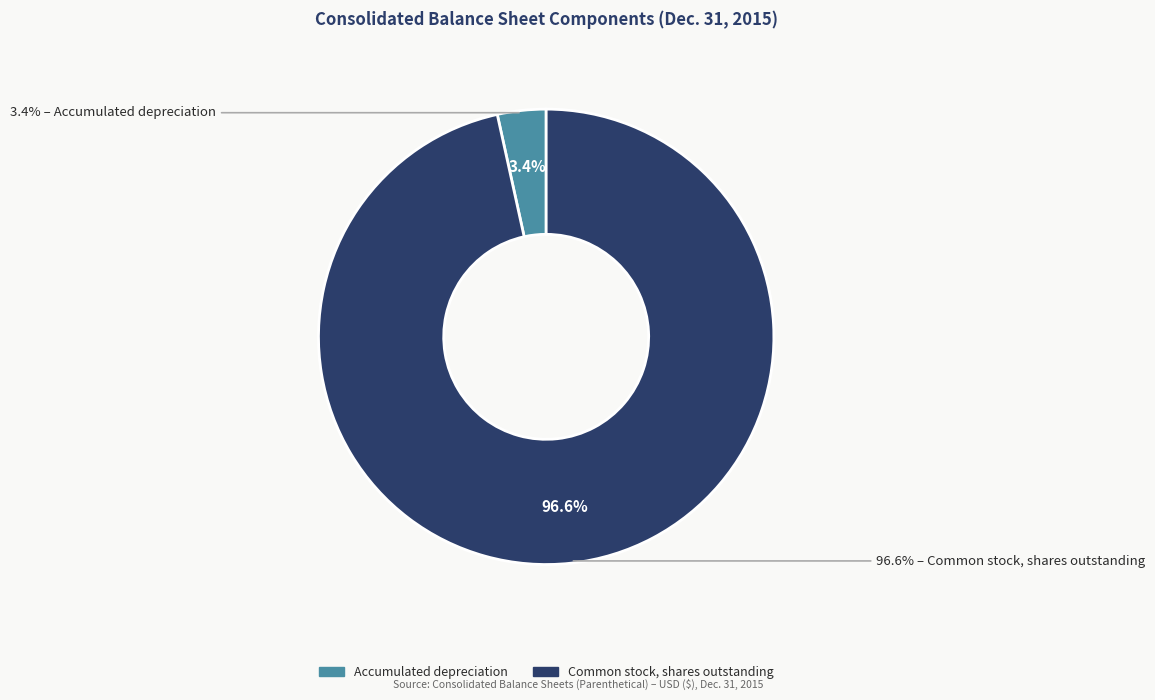

Rank the categories by value from highest to lowest.

Common stock, shares outstanding, Accumulated depreciation